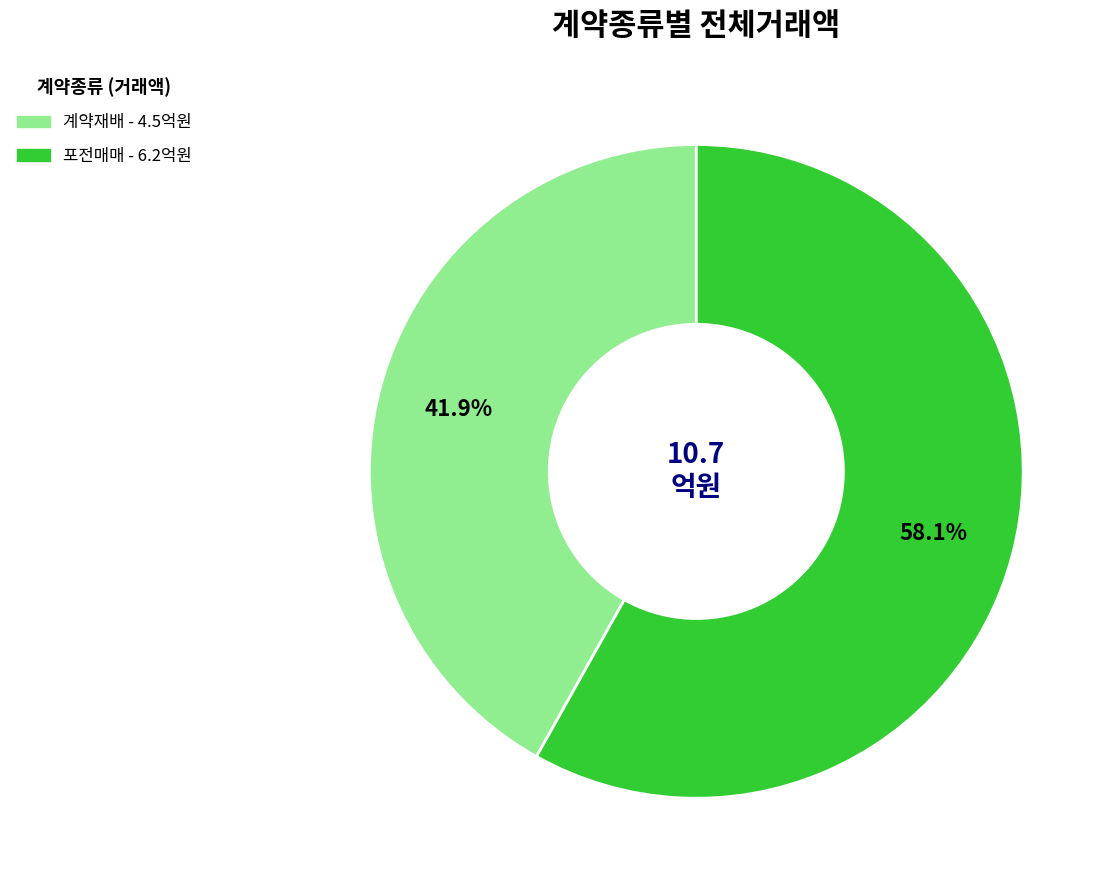

To the nearest percent, what is the difference between the 계약재배 and 포전매매 slice percentages?

16%